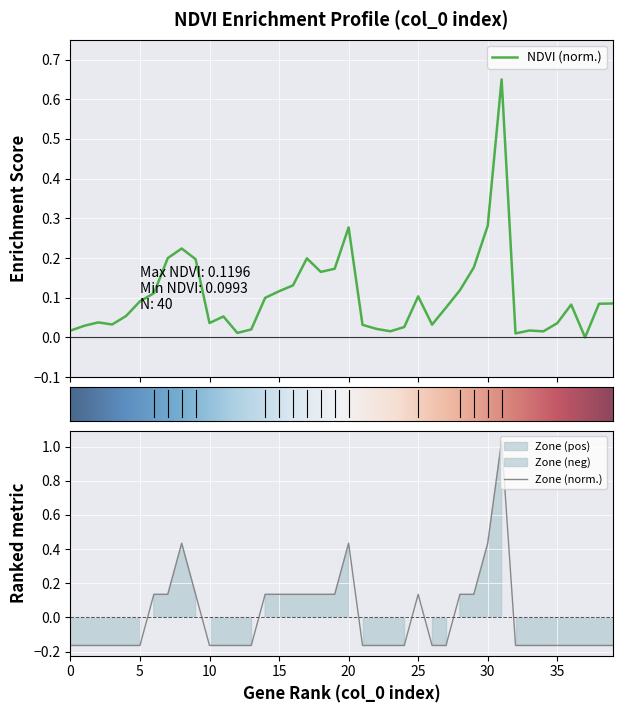

What is the value of the Zone point at the 39th from the left?

-0.2